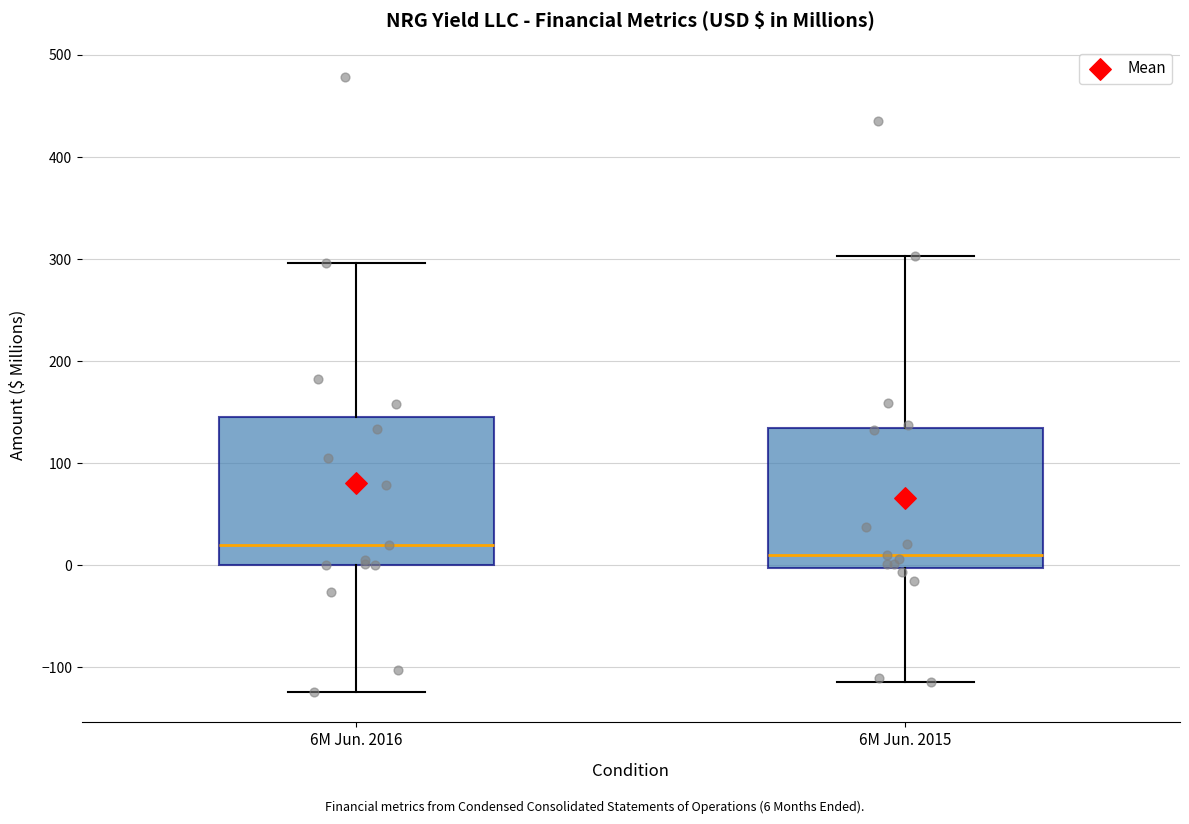

Which box has the highest median line?

6M Jun. 2016